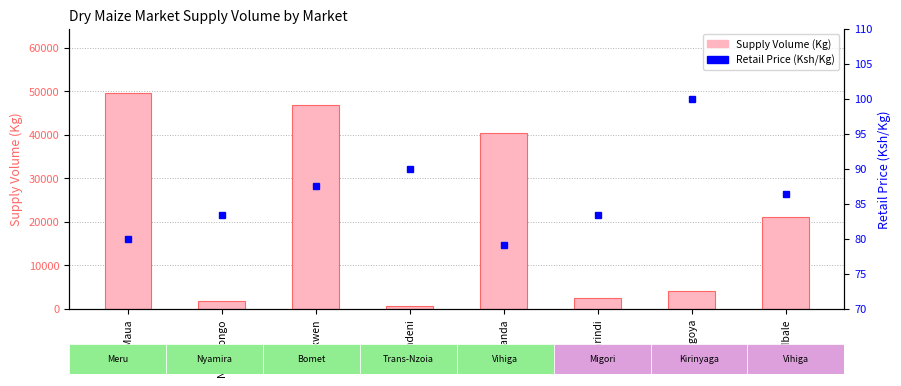

At which category is the sum across all series the highest?

Maua